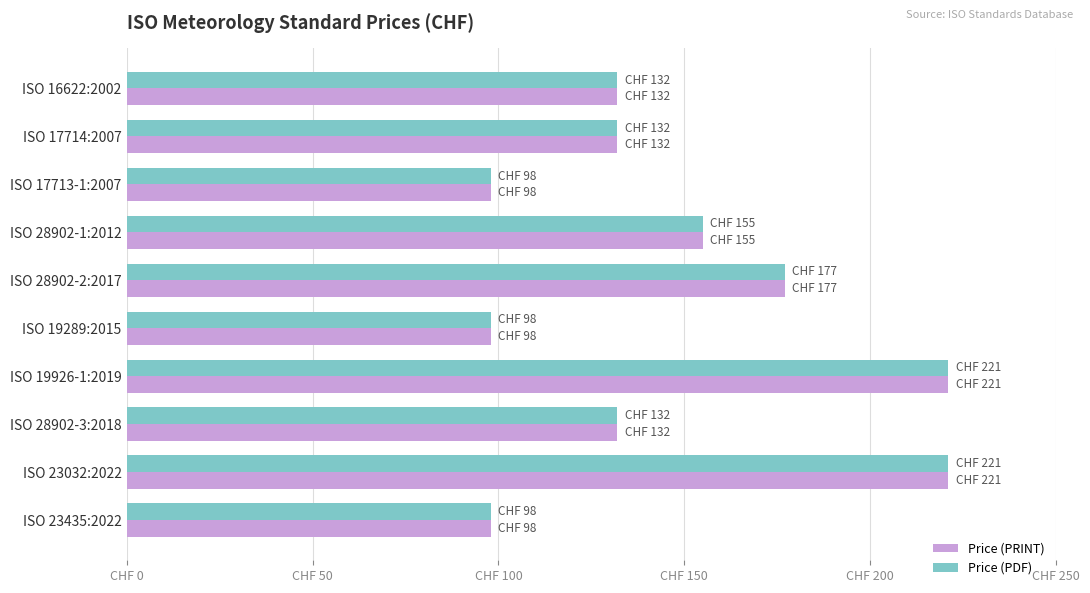

Where is Price (PDF) nearest to the value 159?

ISO 28902-1:2012